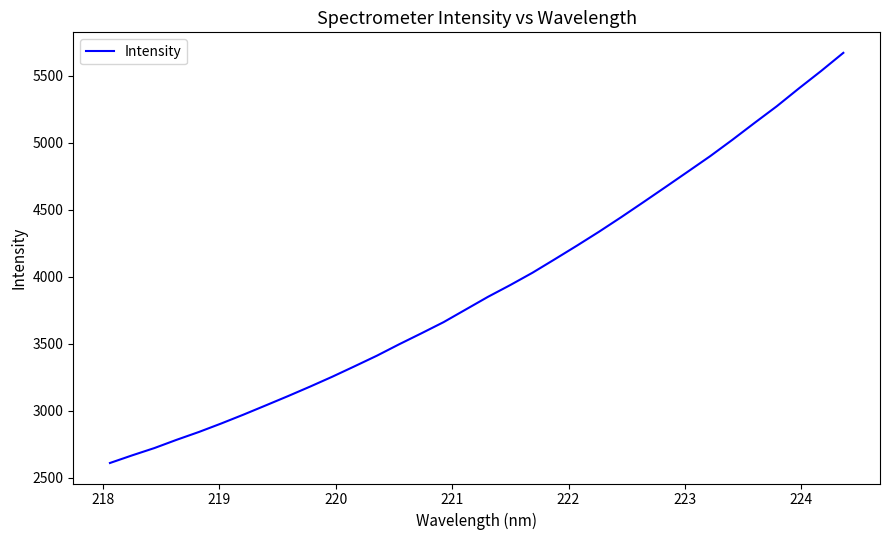

What is the difference between the maximum and minimum values?

3059.5